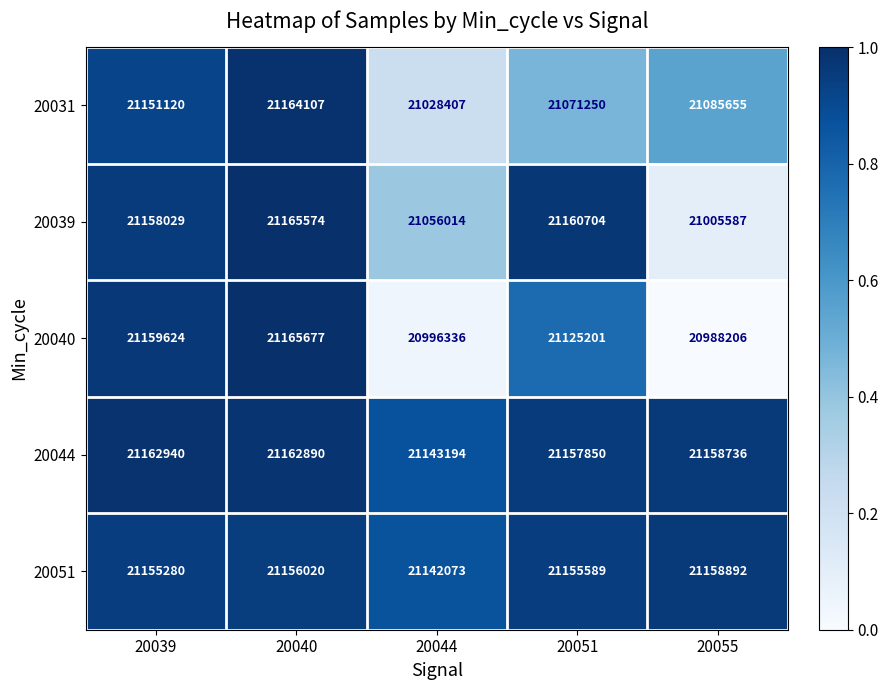

At 20044, list the series in order from largest to smallest.

20044, 20051, 20039, 20031, 20040